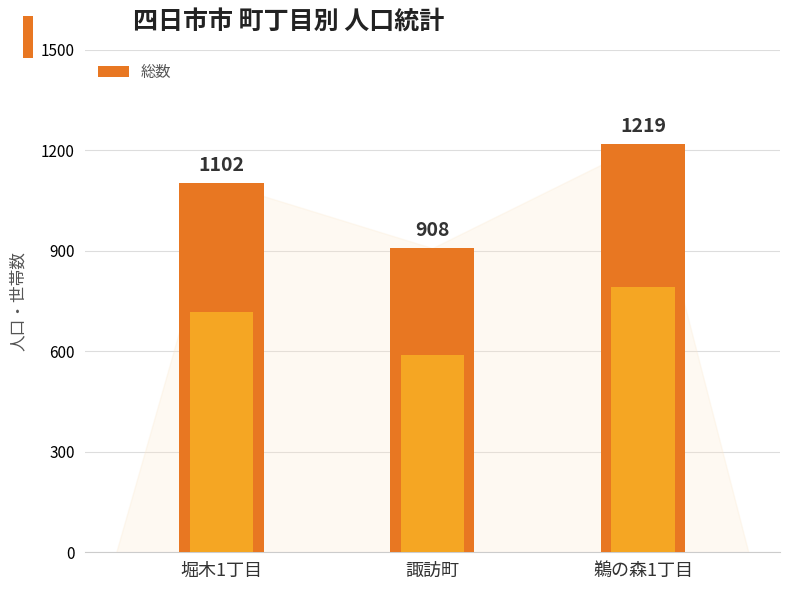

What is the difference between the maximum and minimum values?

311